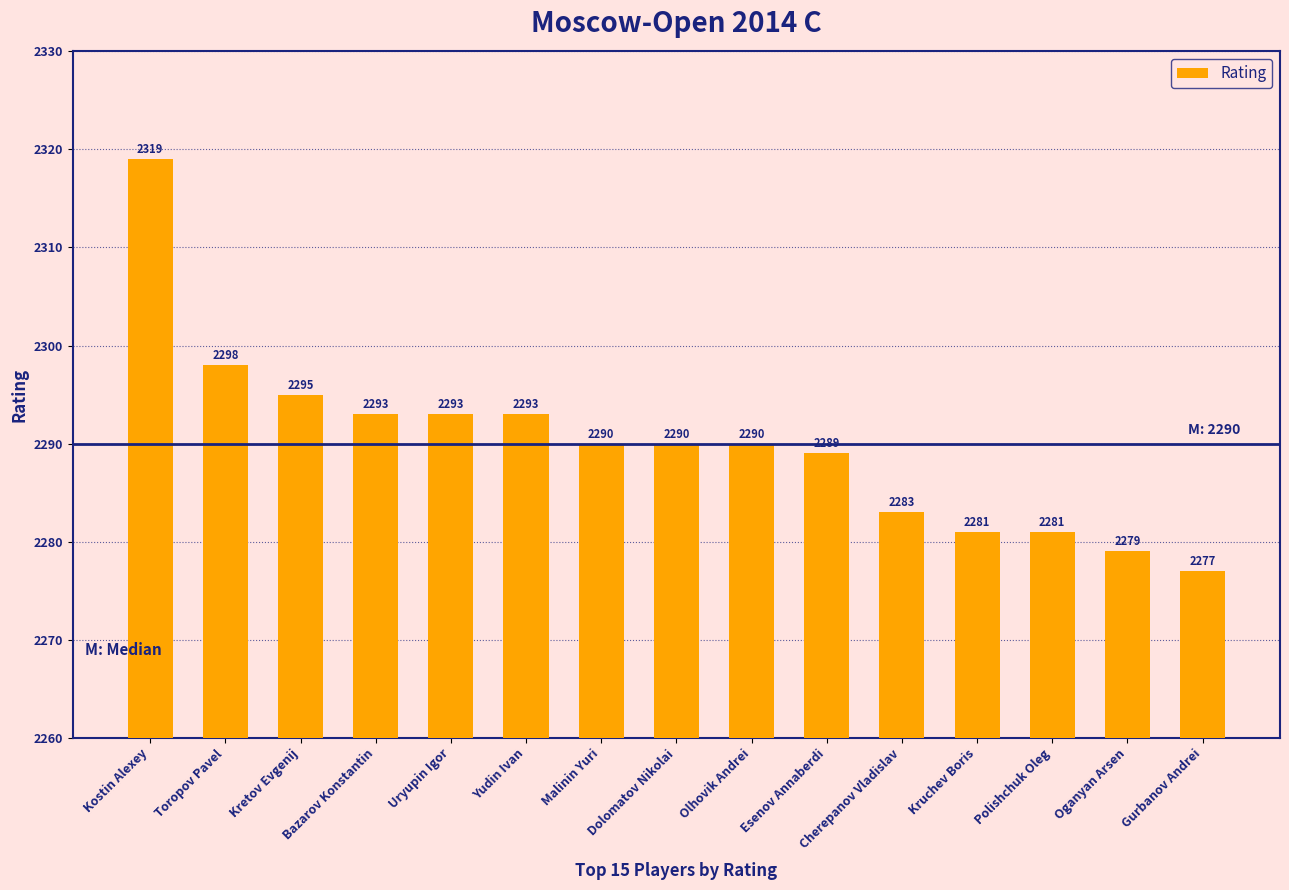

Between Dolomatov Nikolai and Esenov Annaberdi, which is larger?

Dolomatov Nikolai